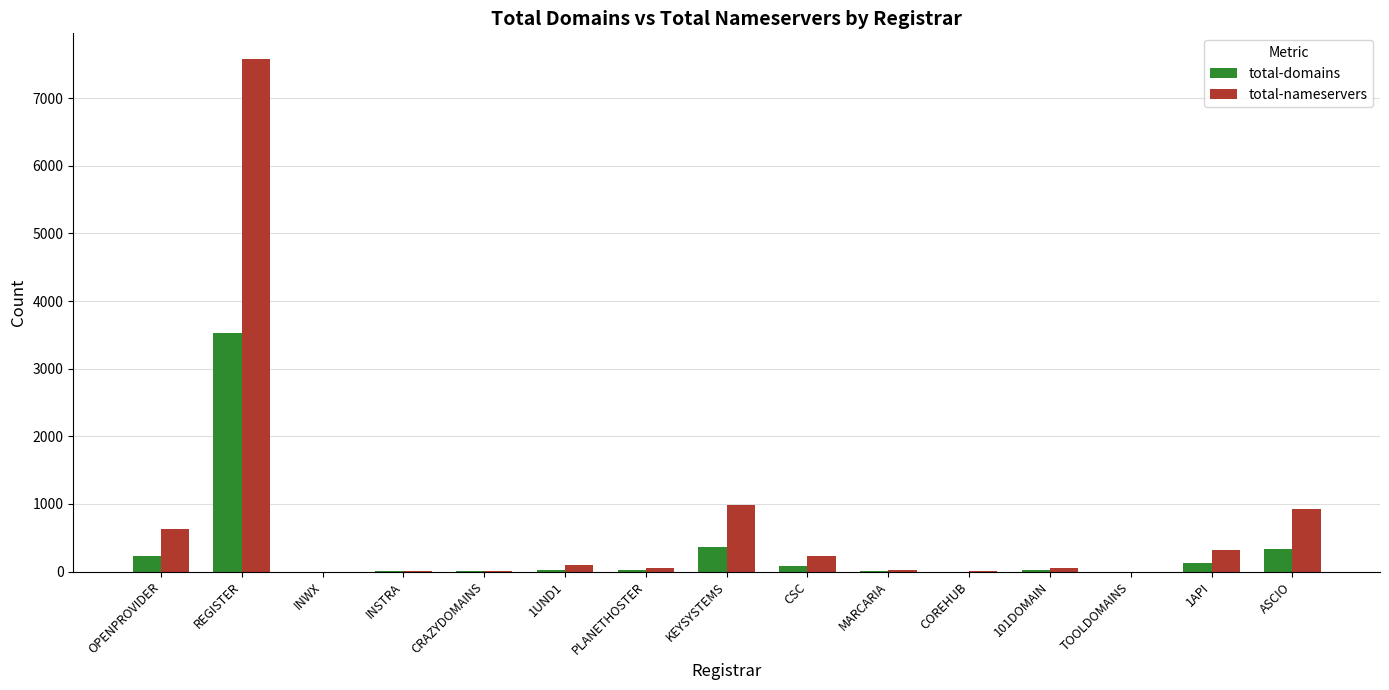

What is the total value across all series at OPENPROVIDER?

855